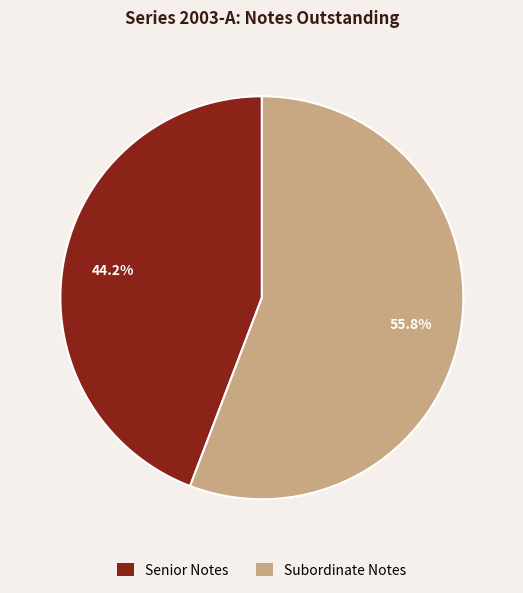

Is there a majority slice in this chart?

Yes